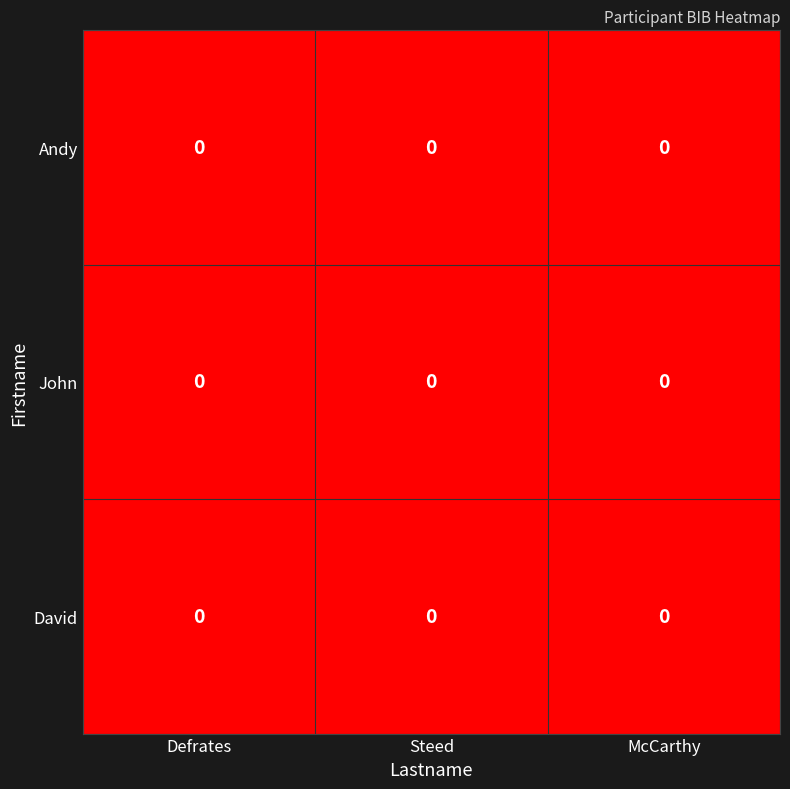

At which category does the chart reach its peak across all series?

Defrates